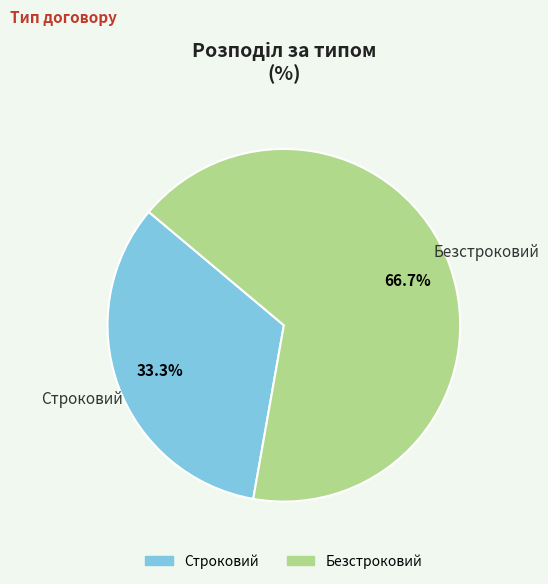

How many slices are in this pie chart?

2